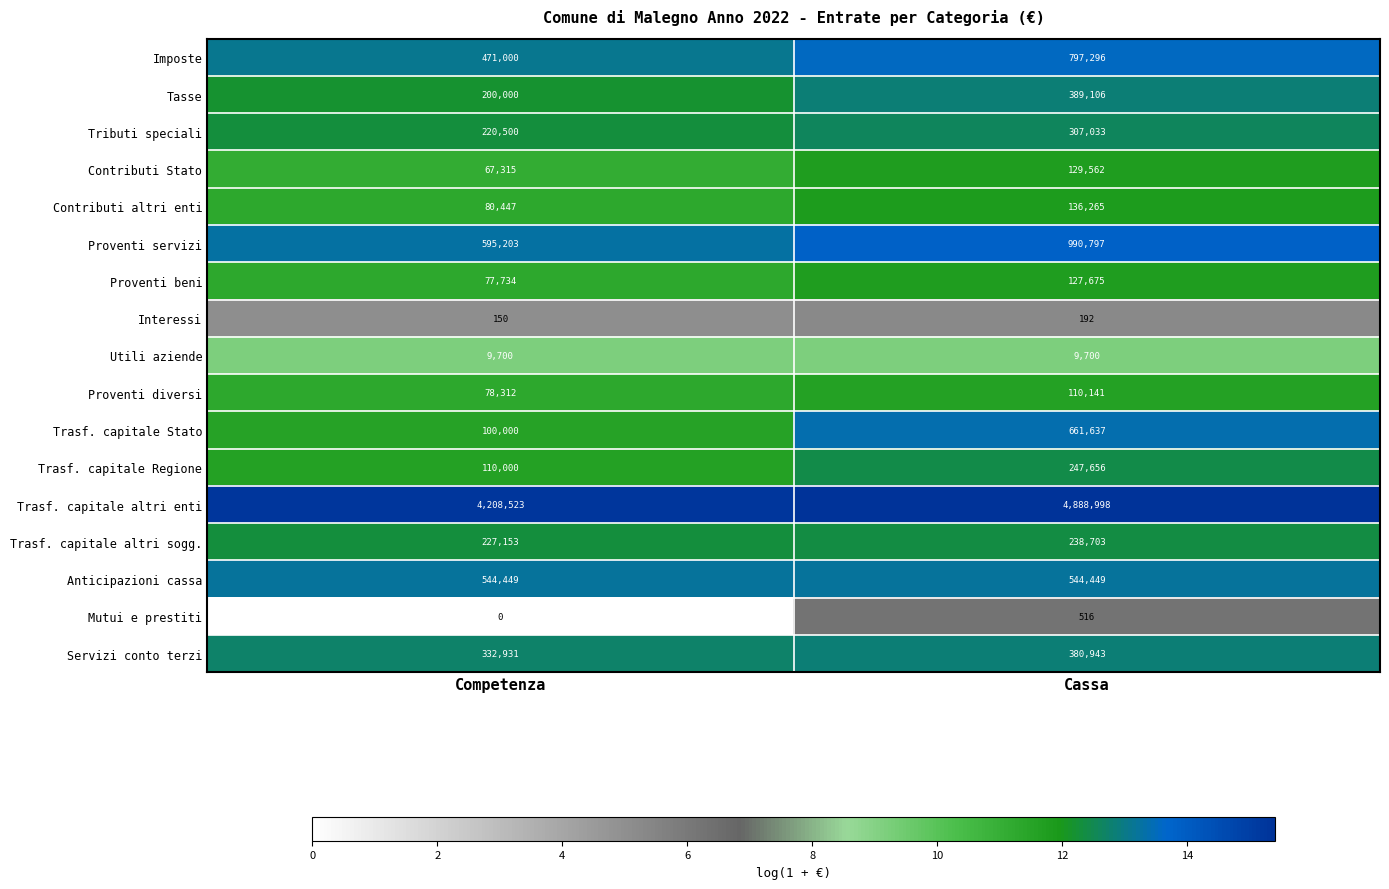

List the labels in order of Proventi diversi value, largest first.

Cassa, Competenza